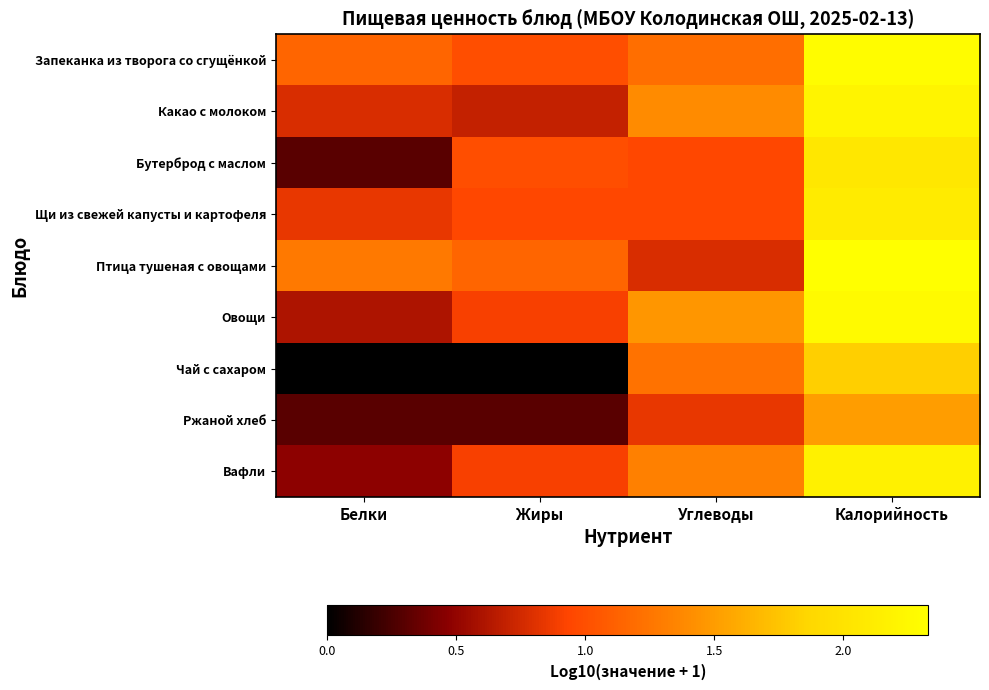

Between Жиры and Белки, which is larger?

Белки